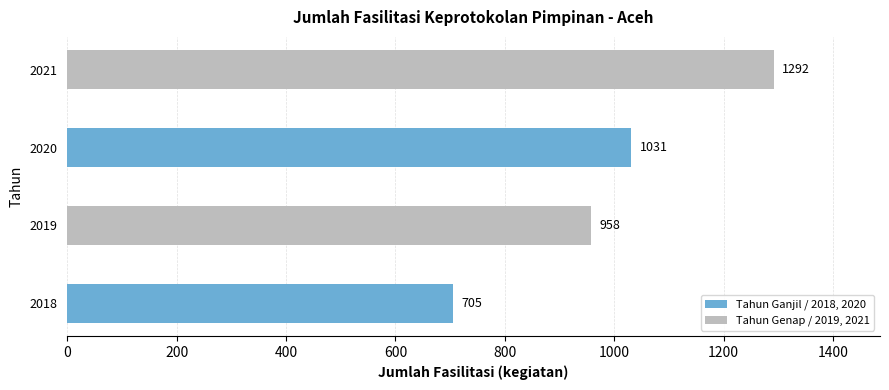

What is the difference between the second highest and minimum values?

326